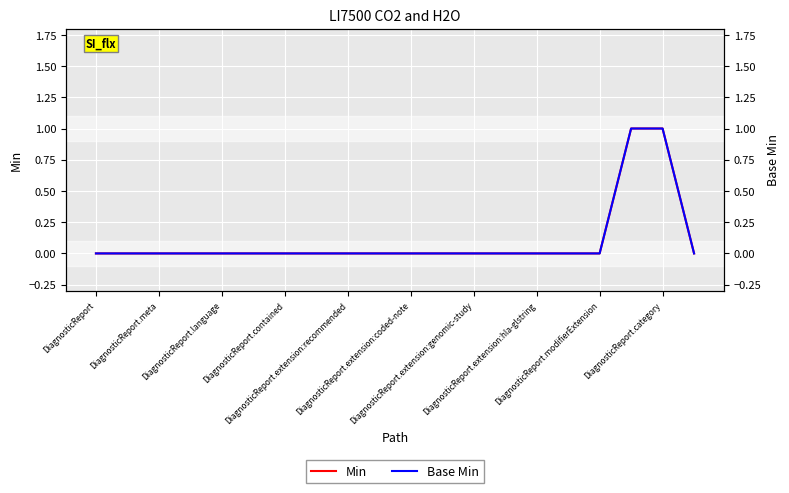

Which category has the lowest value across all series?

DiagnosticReport